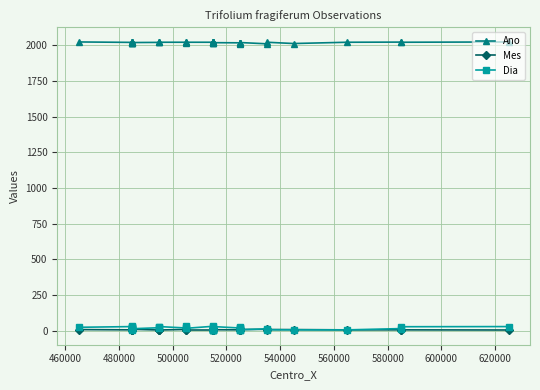

How many lines are shown in the chart?

3